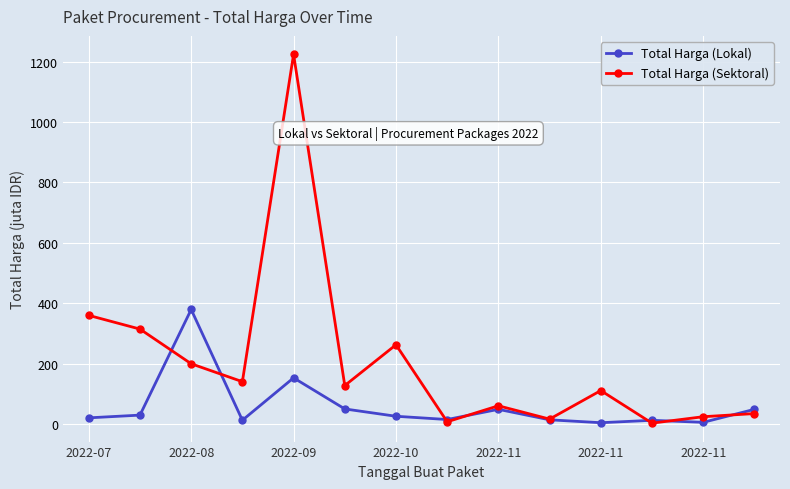

Which series has the largest total across all categories?

Total Harga (Sektoral)